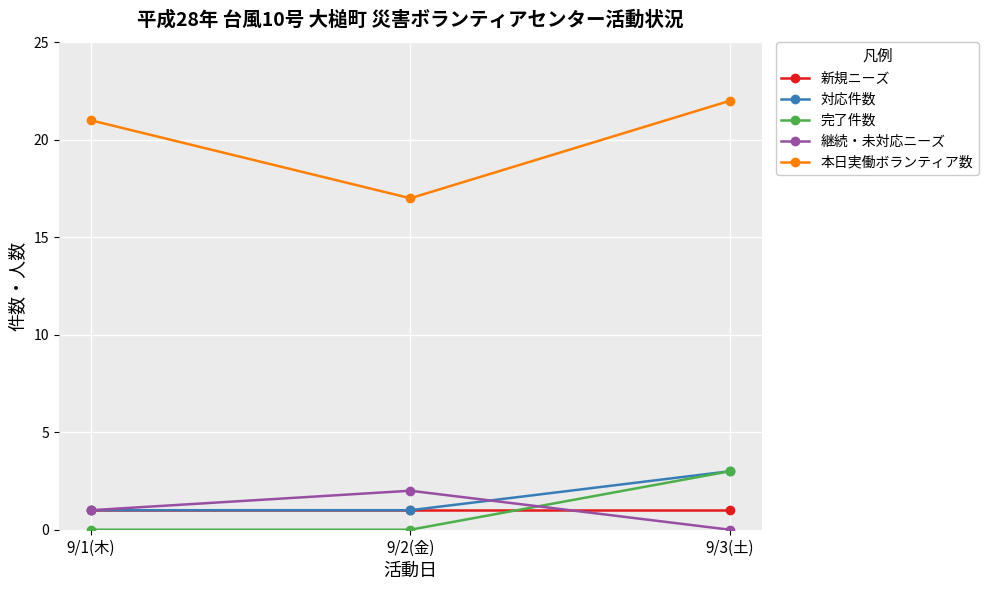

What is the lowest value of the 新規ニーズ series?

1